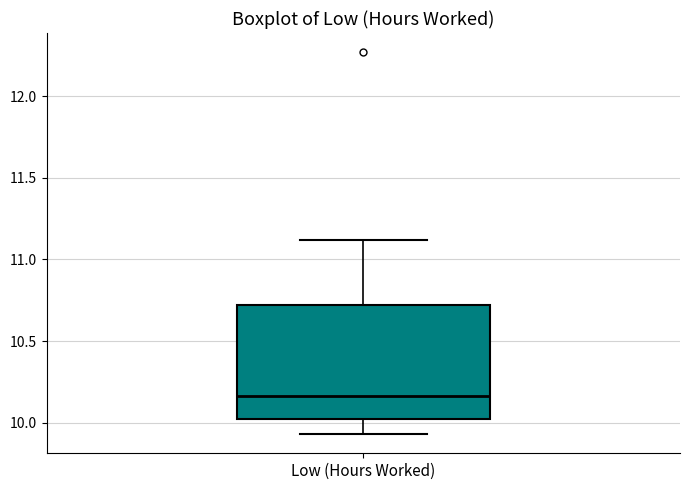

Read this box plot against the y-axis: the position of the median line, the range covered by the box, and the ends of both whiskers. The values are not printed on the chart, so give them approximately, as read against the axis.

median 10.15, box 10.05 to 10.70, whiskers 9.95 to 11.10